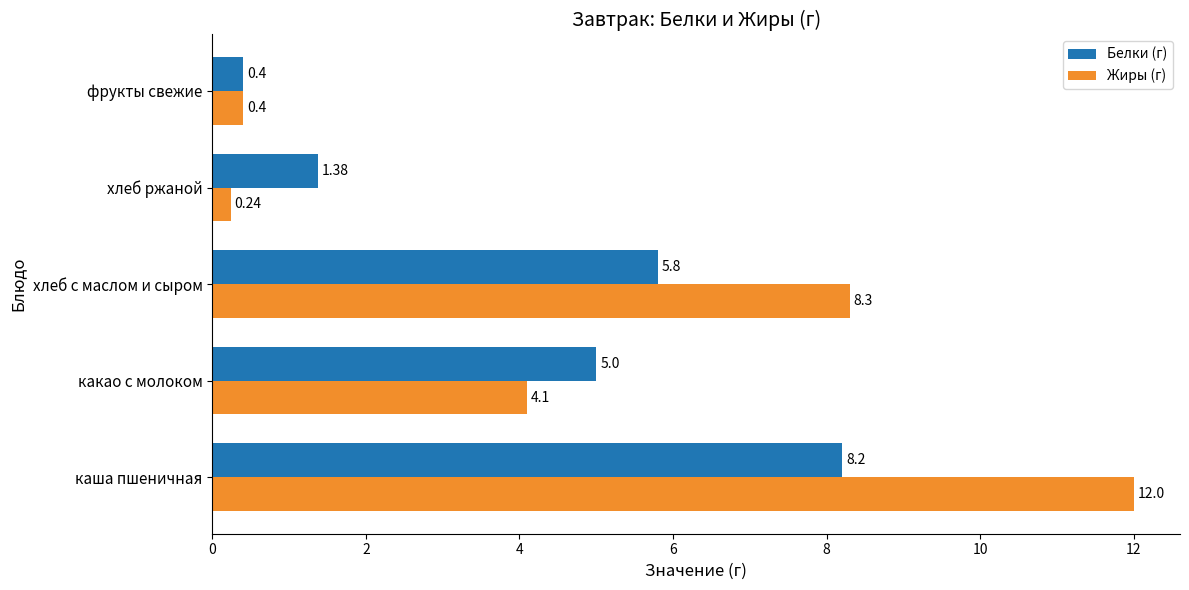

Is the value of Жиры (г) at хлеб ржаной greater than the value of Белки (г) at каша пшеничная?

No